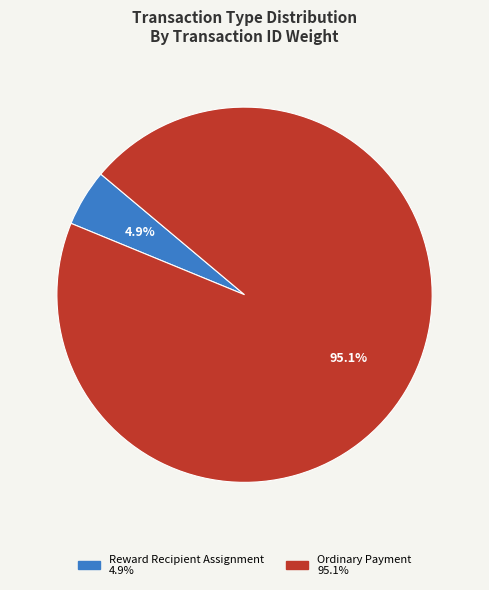

What is the total percentage of Reward Recipient Assignment and Ordinary Payment?

100.0%